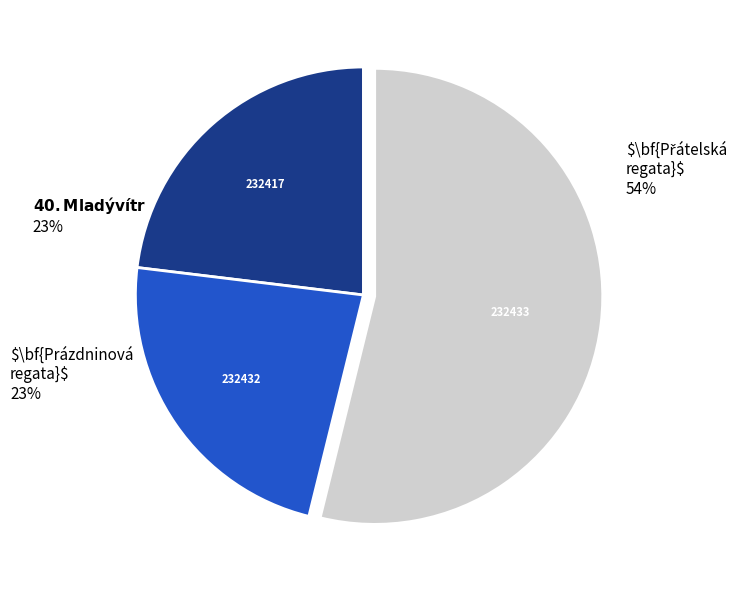

Which slice represents more than half of the pie?

232433